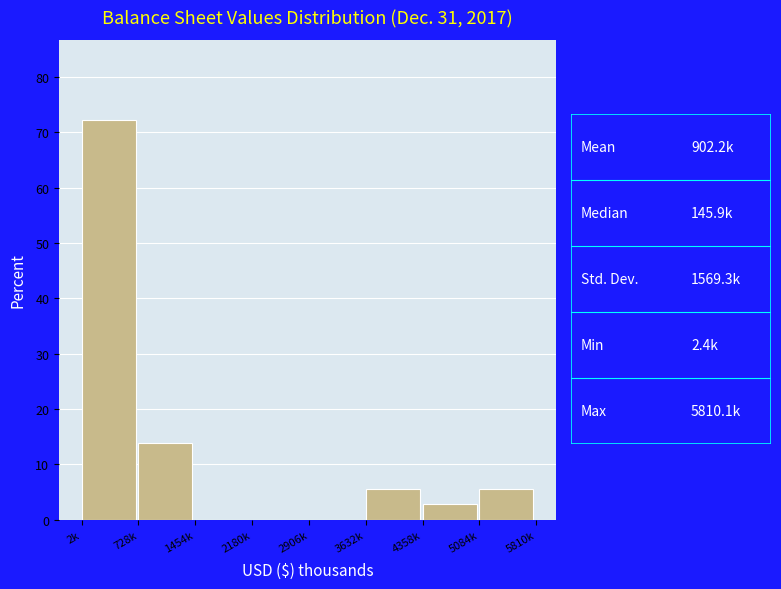

Reading right to left, extract all data points from this chart.

5084k=5.6	4358k=2.8	3632k=5.6	2906k=0.0	2180k=0.0	1454k=0.0	728k=13.9	2k=72.2